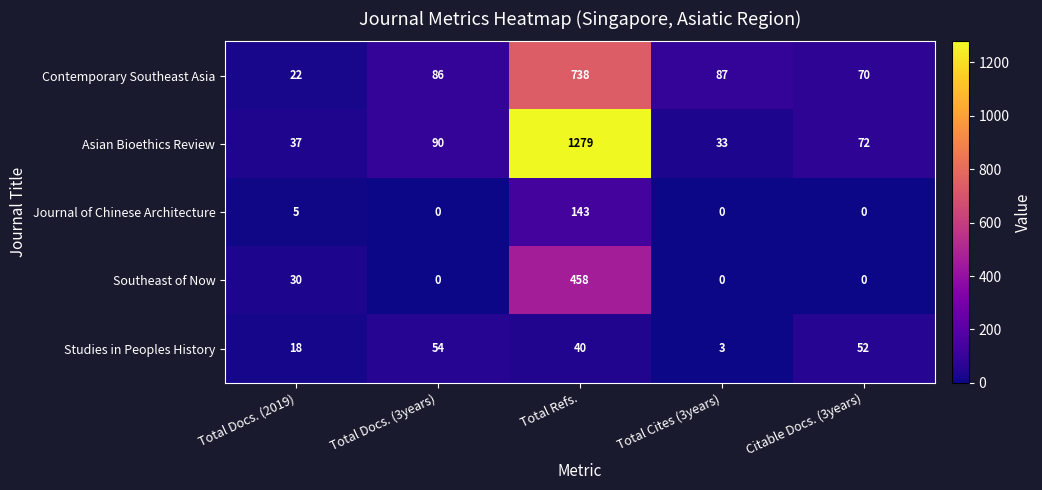

What is the difference between the highest and lowest values at Total Refs.?

1239